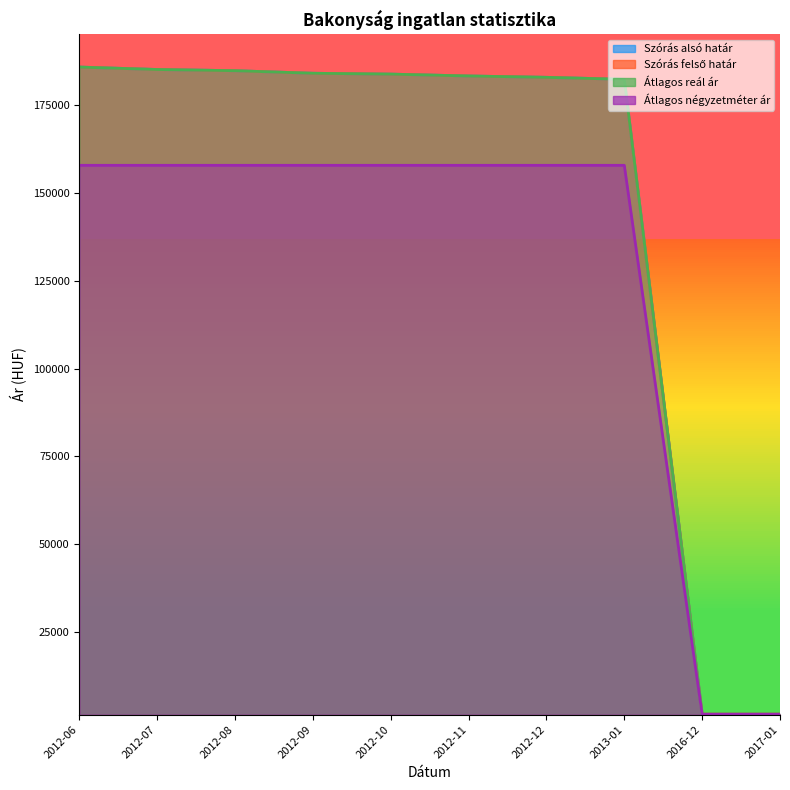

Reading left to right, extract all data points from this chart.

Szórás alsó határ: 2012-06=185869	2012-07=185179	2012-08=184836	2012-09=184106	2012-10=183863	2012-11=183333	2012-12=182949	2013-01=182376	2016-12=1656	2017-01=1657
Szórás felső határ: 2012-06=185869	2012-07=185179	2012-08=184836	2012-09=184106	2012-10=183863	2012-11=183333	2012-12=182949	2013-01=182376	2016-12=1656	2017-01=1657
Átlagos reál ár: 2012-06=185869	2012-07=185179	2012-08=184836	2012-09=184106	2012-10=183863	2012-11=183333	2012-12=182949	2013-01=182376	2016-12=1656	2017-01=1657
Átlagos négyzetméter ár: 2012-06=157894	2012-07=157894	2012-08=157894	2012-09=157894	2012-10=157894	2012-11=157894	2012-12=157894	2013-01=157894	2016-12=1540	2017-01=1540